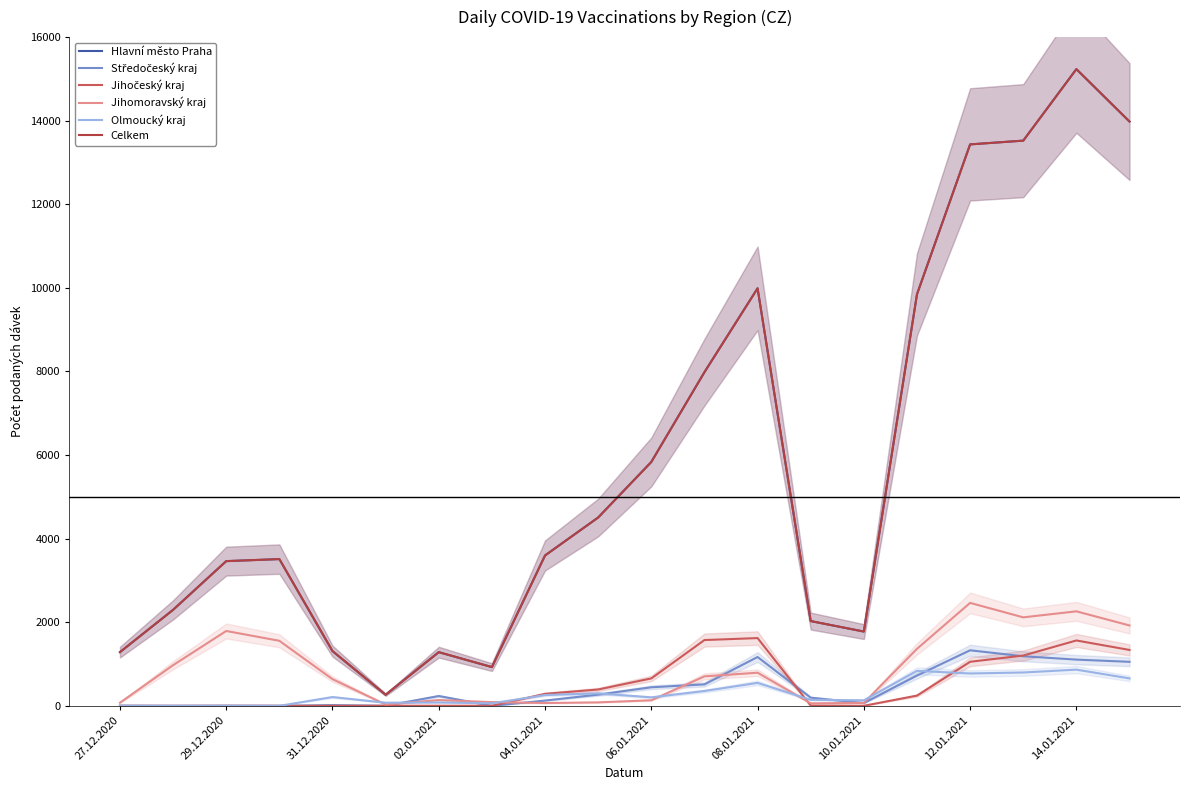

True or false: Olmoucký kraj and Hlavní město Praha intersect in this chart.

False